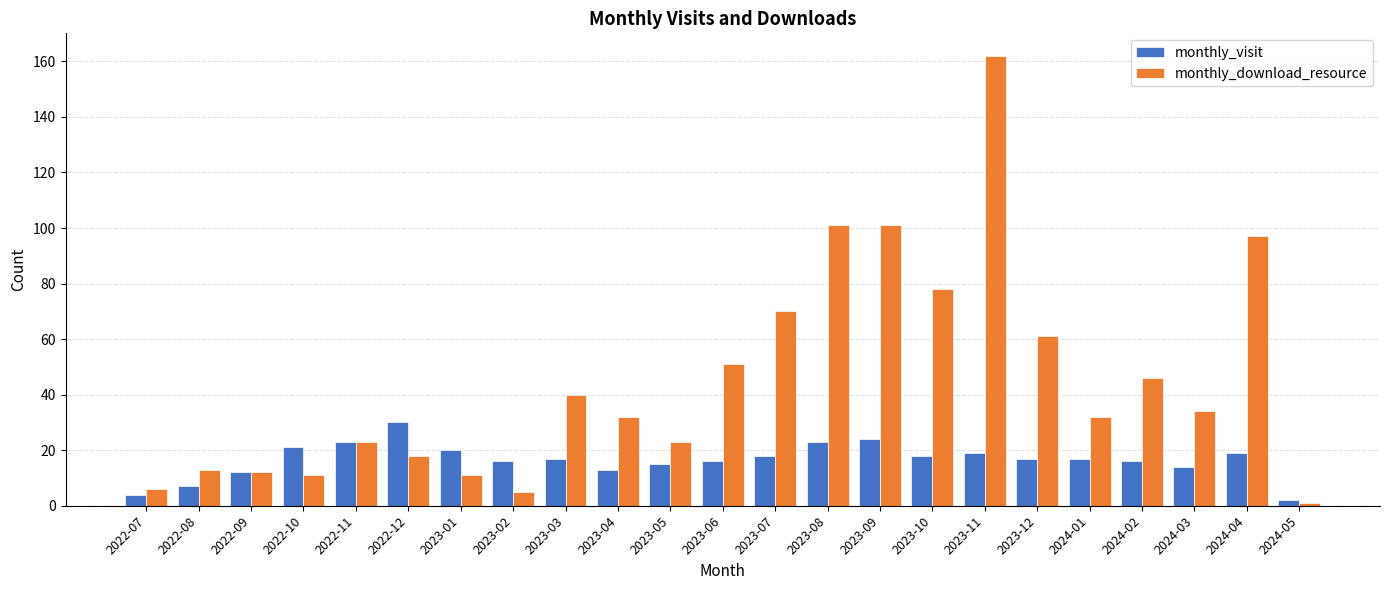

Count the number of categories in the chart.

23